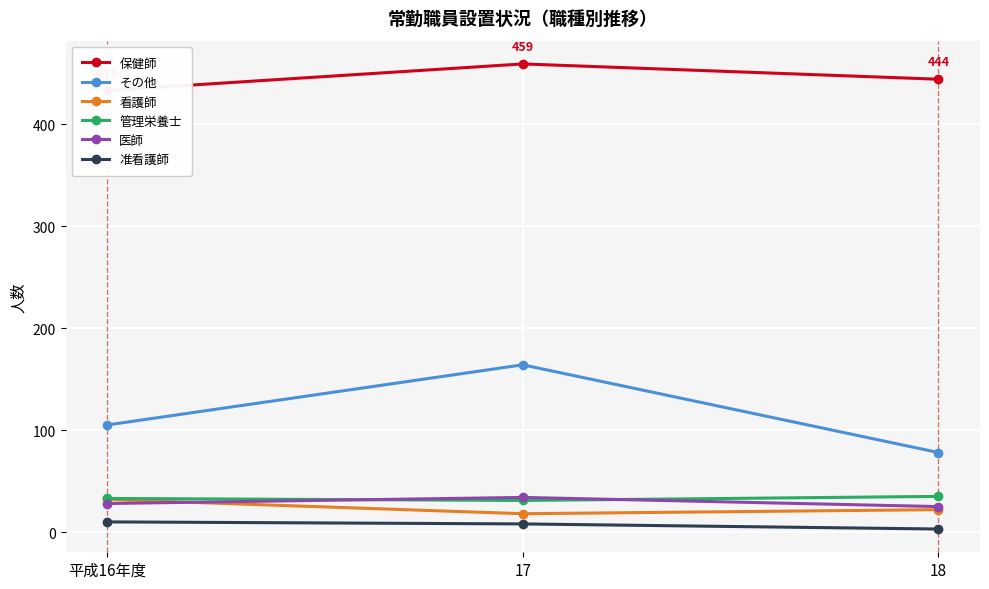

Reading left to right, extract all data points from this chart.

保健師: 433	459	444
その他: 105	164	78
看護師: 32	18	22
管理栄養士: 33	31	35
医師: 28	34	25
准看護師: 10	8	3